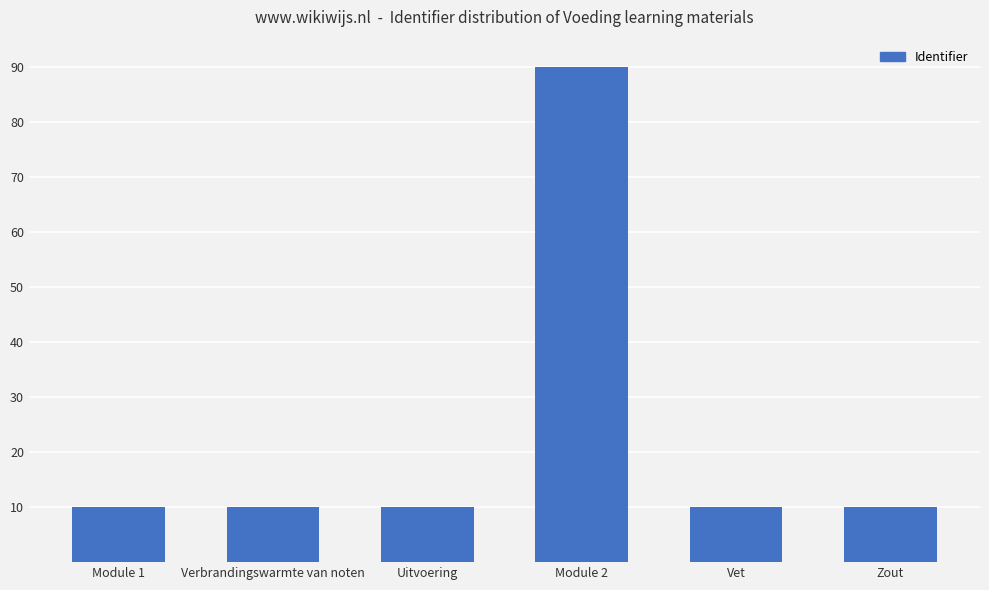

Reading left to right, what are all the values shown in this chart?

Module 1=10.0	Verbrandingswarmte van noten=10.0	Uitvoering=10.0	Module 2=90.0	Vet=10.0	Zout=10.0